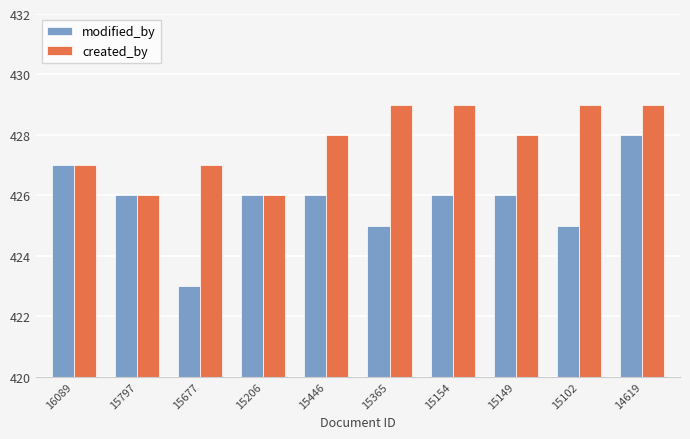

What is the minimum value for modified_by?

423